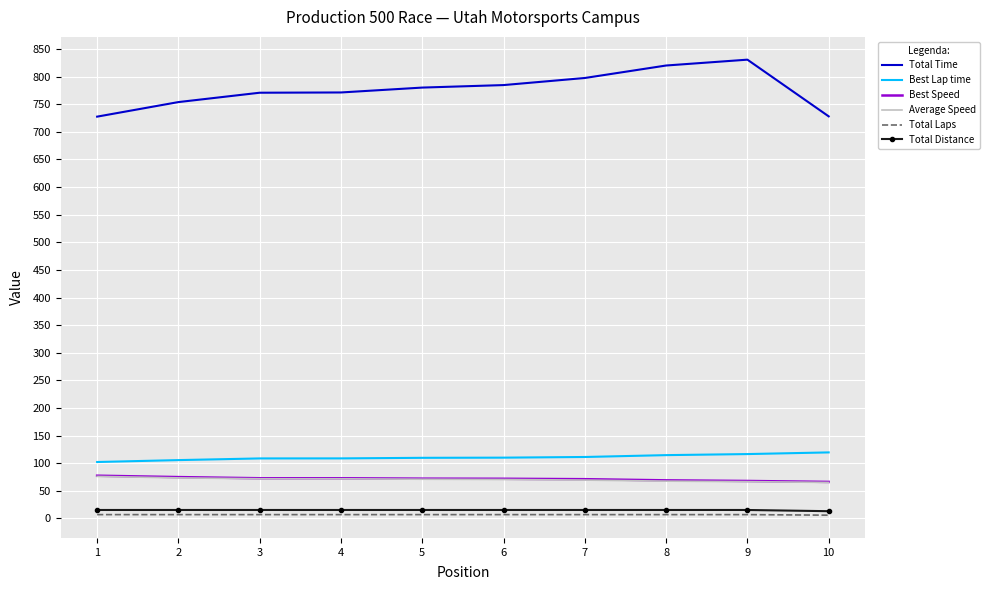

What is the sum of the Best Lap time values at 3 and 7?

220.1